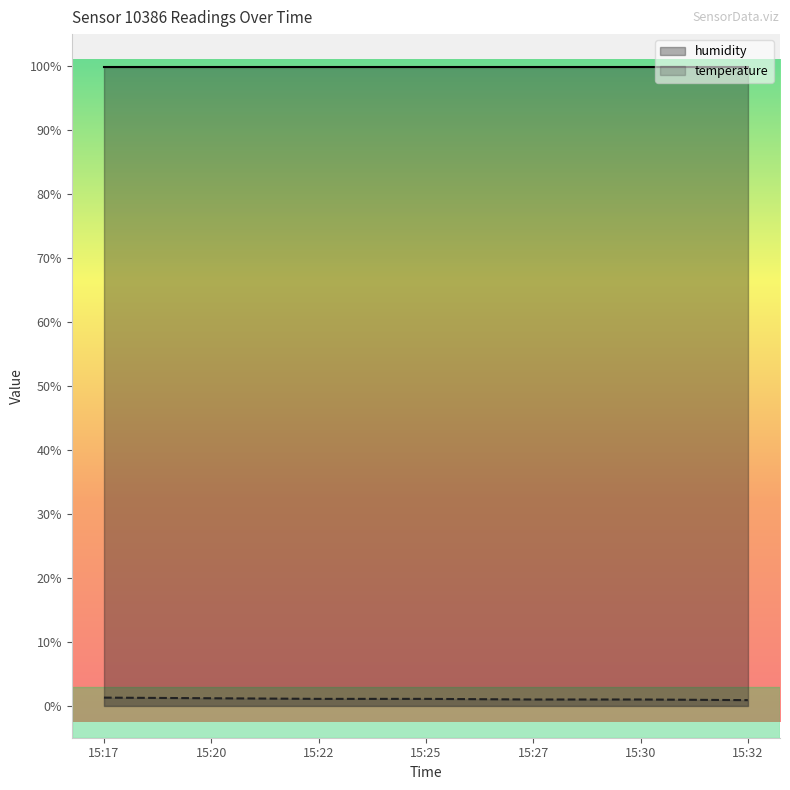

How many lines are shown in the chart?

2